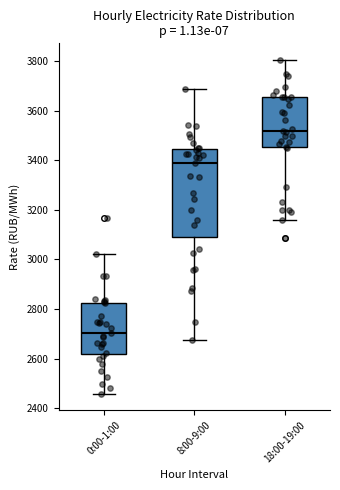

Reading left to right, read every box against the y-axis: the position of its median line, the range the box covers, and the ends of its whiskers. The values are not printed on the chart, so give them approximately, as read against the axis.

0:00-1:00: median 2700, box 2620 to 2820, whiskers 2460 to 3020
8:00-9:00: median 3380, box 3100 to 3440, whiskers 2680 to 3680
18:00-19:00: median 3520, box 3460 to 3660, whiskers 3160 to 3800